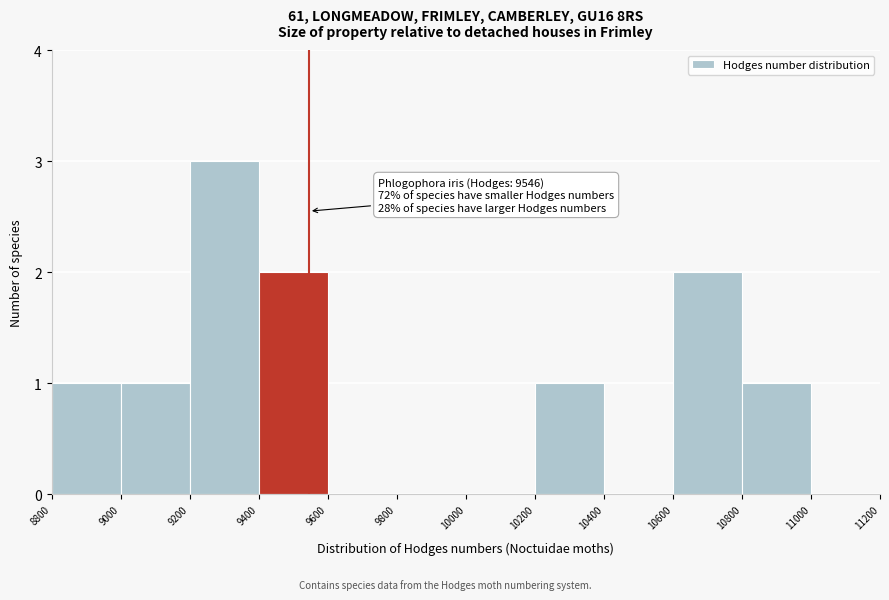

Which range on the x-axis has the tallest bar?

9200 to 9400